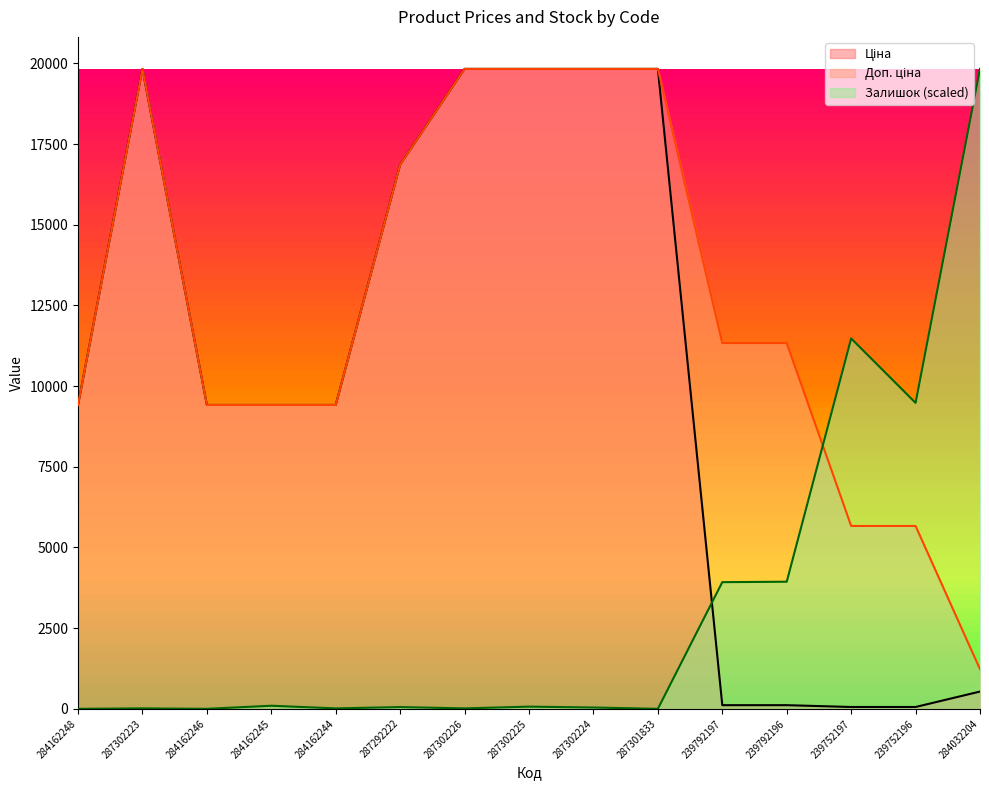

How many data points does each series have?

15